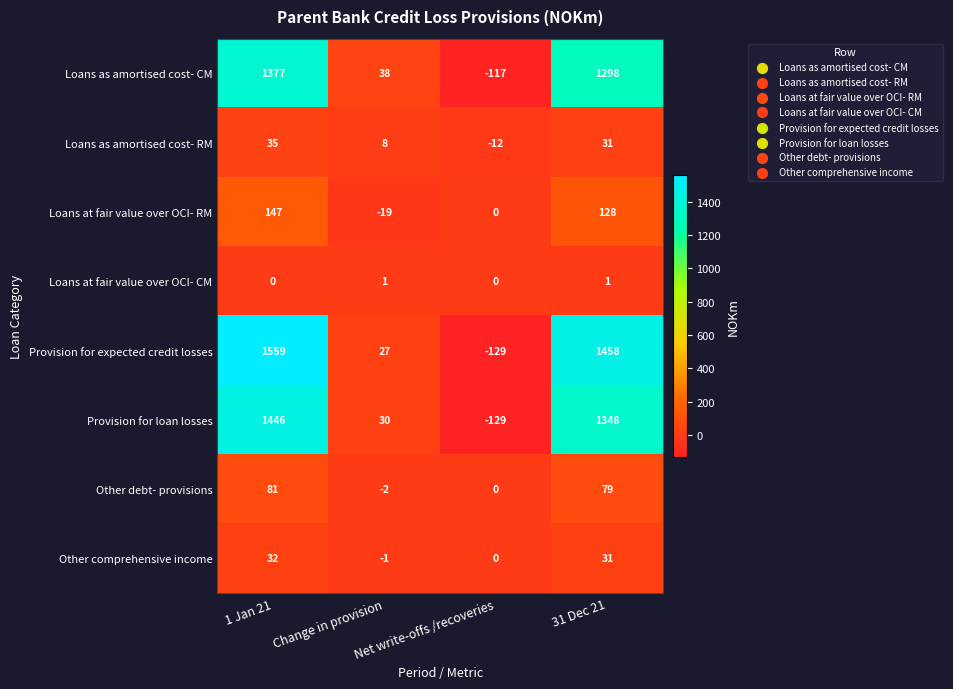

The value of Provision for expected credit losses at 1 Jan 21 is 1559. True or false?

True